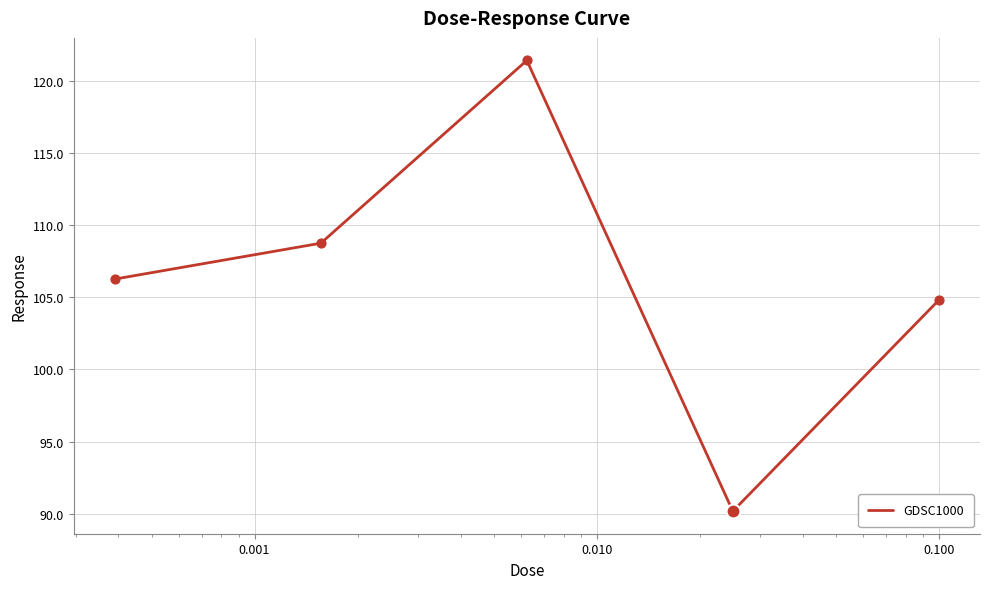

What is the maximum value shown in the chart?

121.4